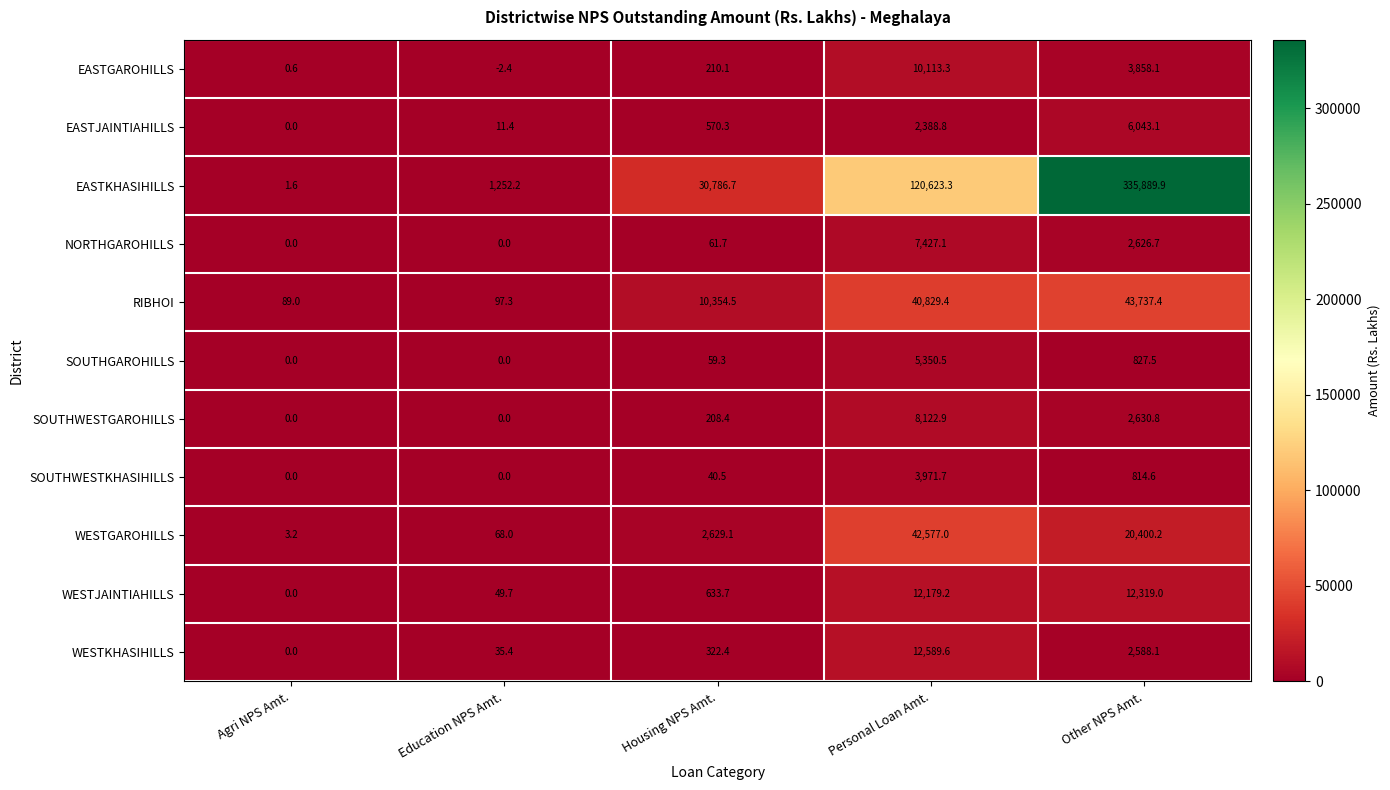

At which label is SOUTHWESTGAROHILLS closest to 4061?

Other NPS Amt.